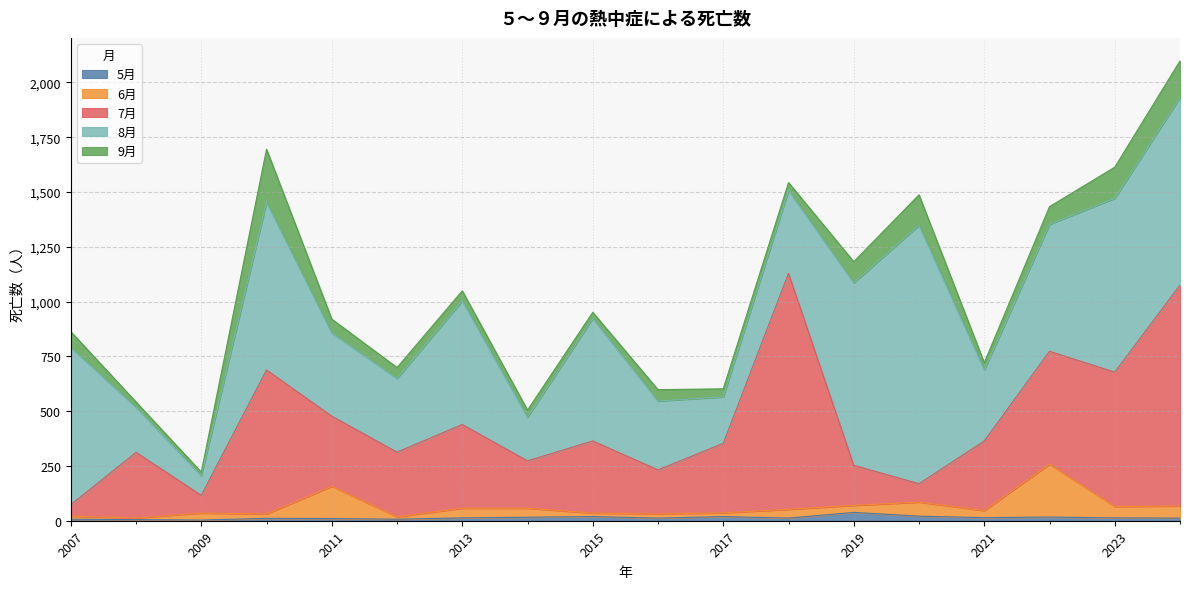

The 5月 series shows 3 at 2009. True or false?

True